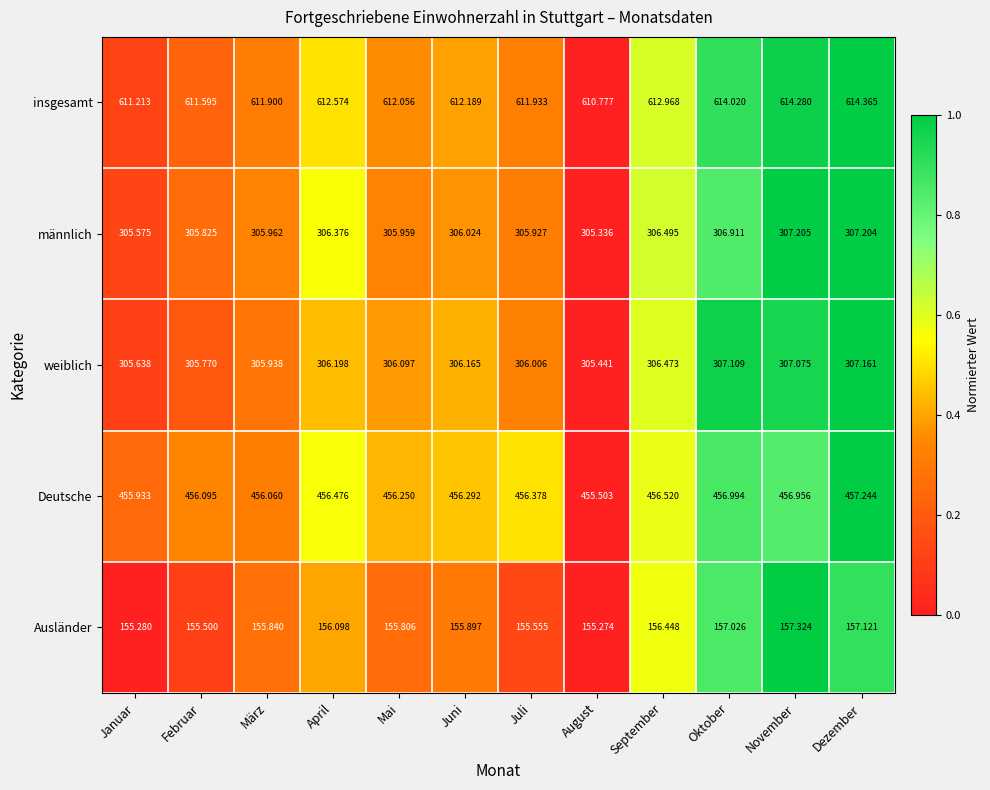

At which label is weiblich closest to 306?

Juli